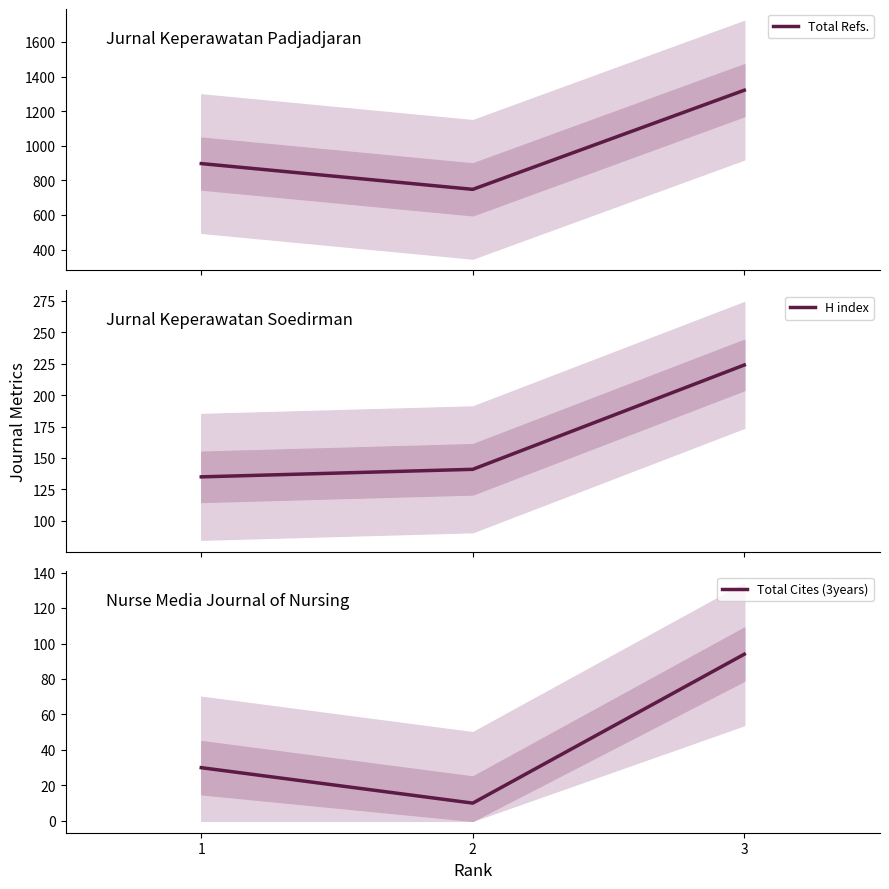

Reading left to right, extract all data points from this chart.

Total Refs.: 1=897	2=748	3=1321
H index: 1=135	2=141	3=224
Total Cites (3years): 1=30	2=10	3=94